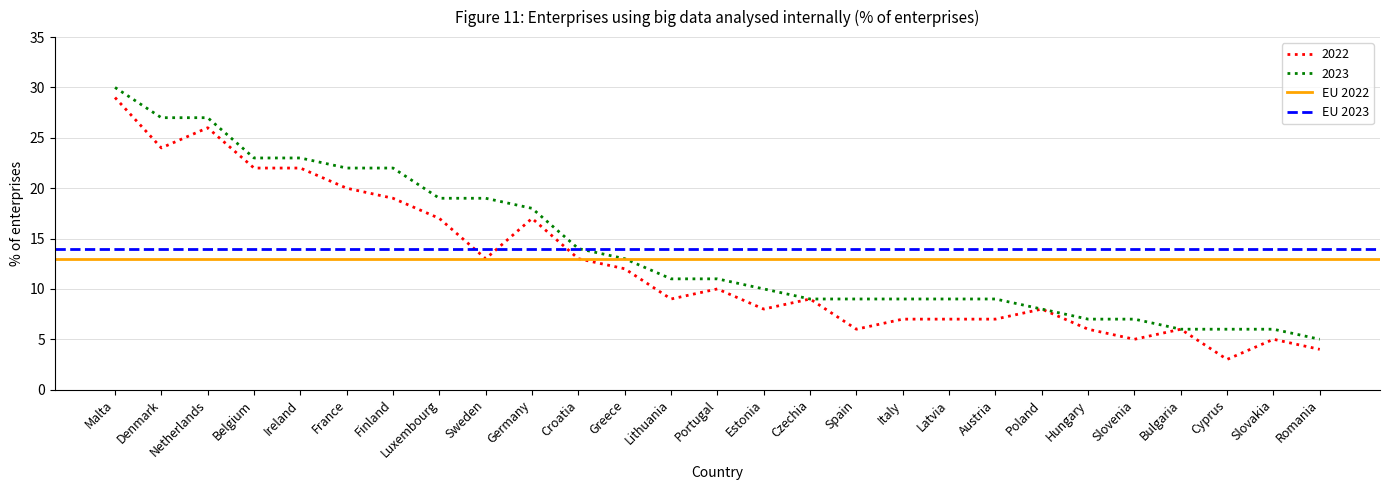

What value does the 2023 series have at Cyprus?

6